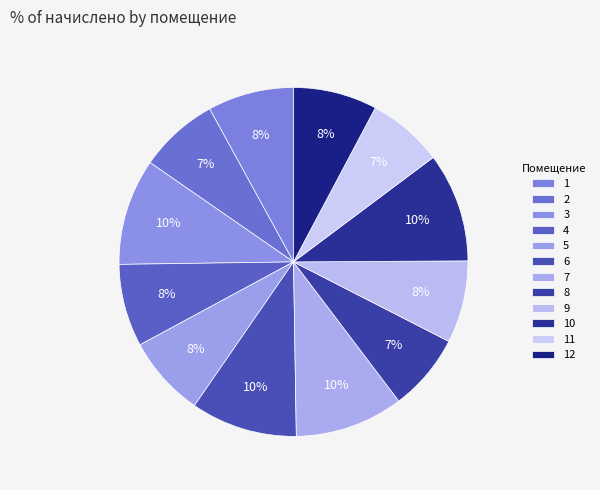

How many segments does this pie chart have?

12